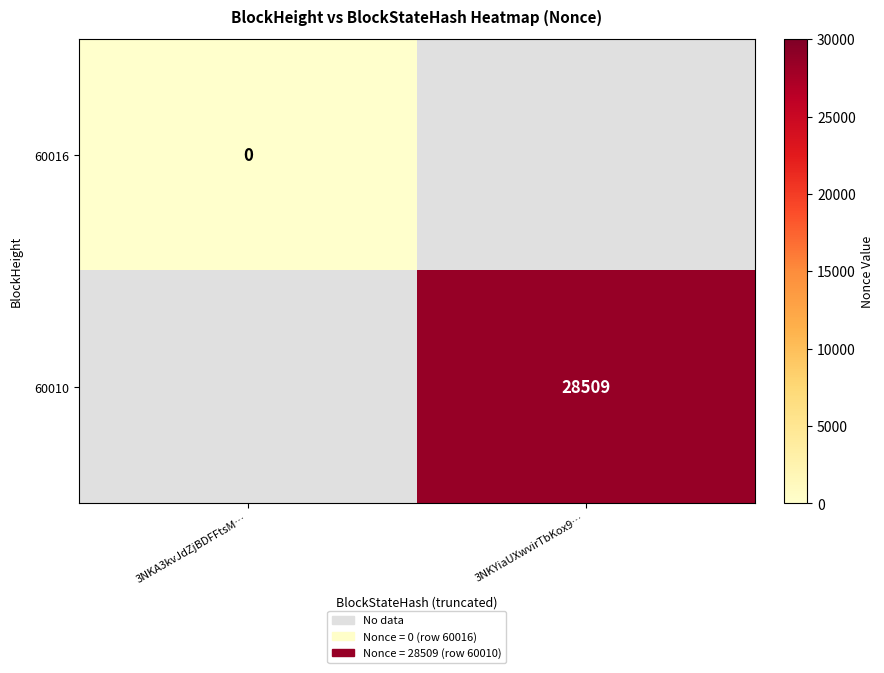

At how many categories does at least one series exceed 4242?

1